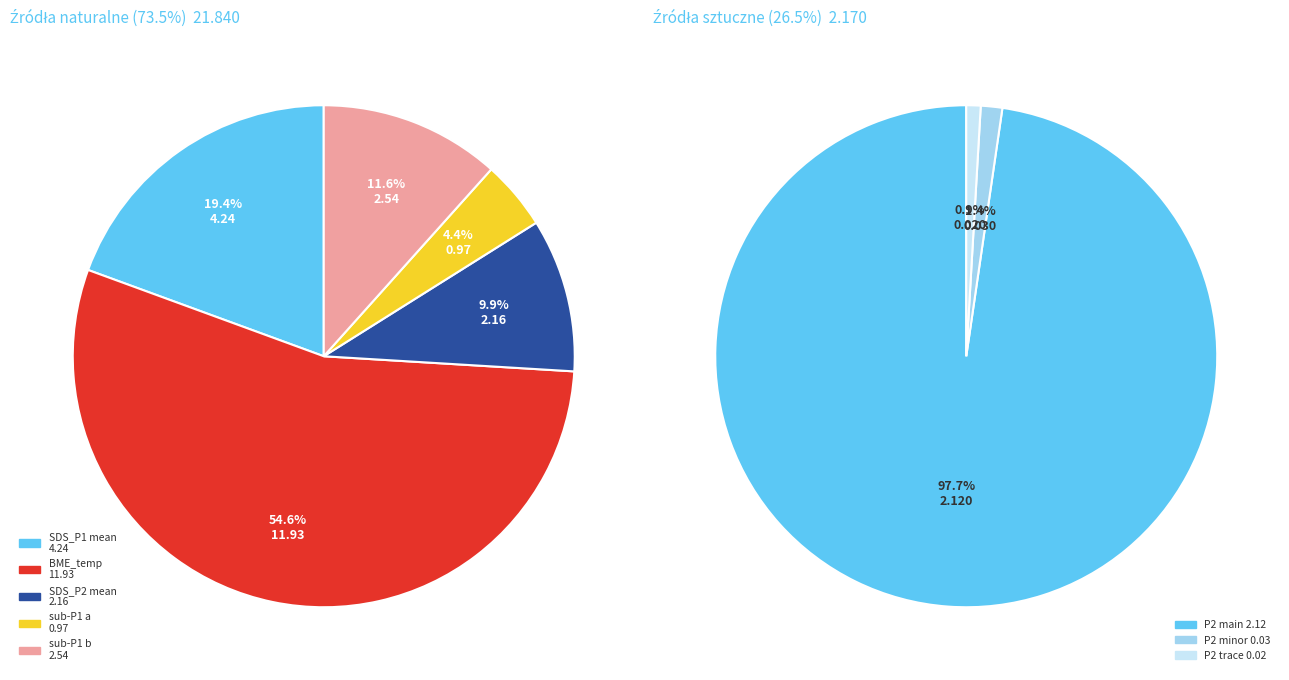

Does 11 represent more than half of the total?

No